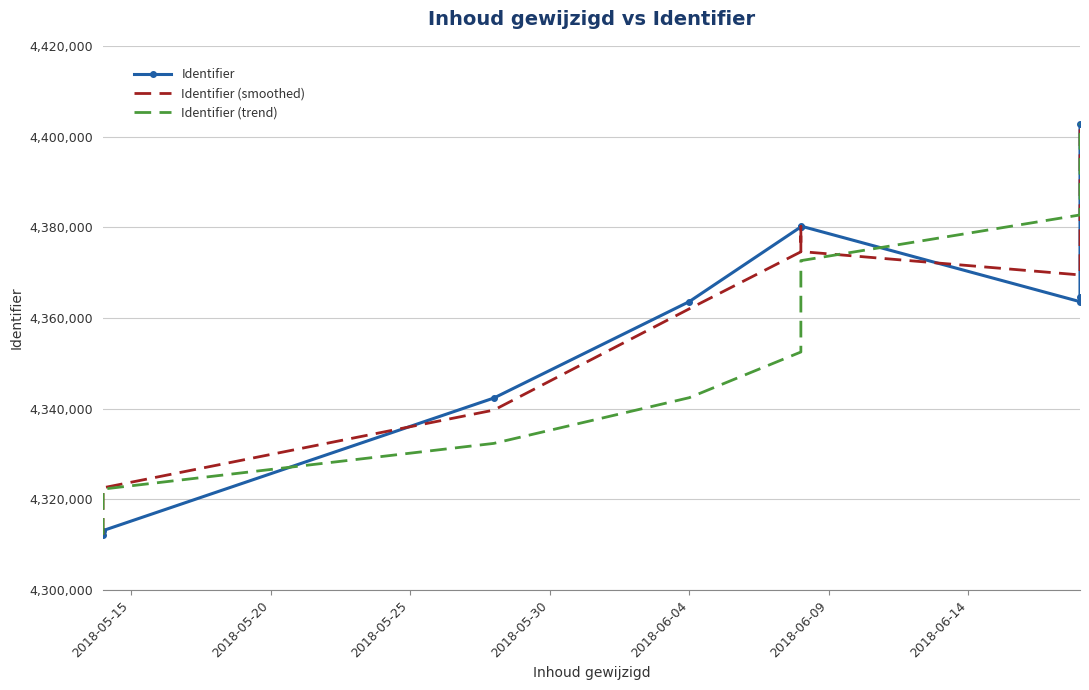

How many interior local peaks does the Identifier series have?

1